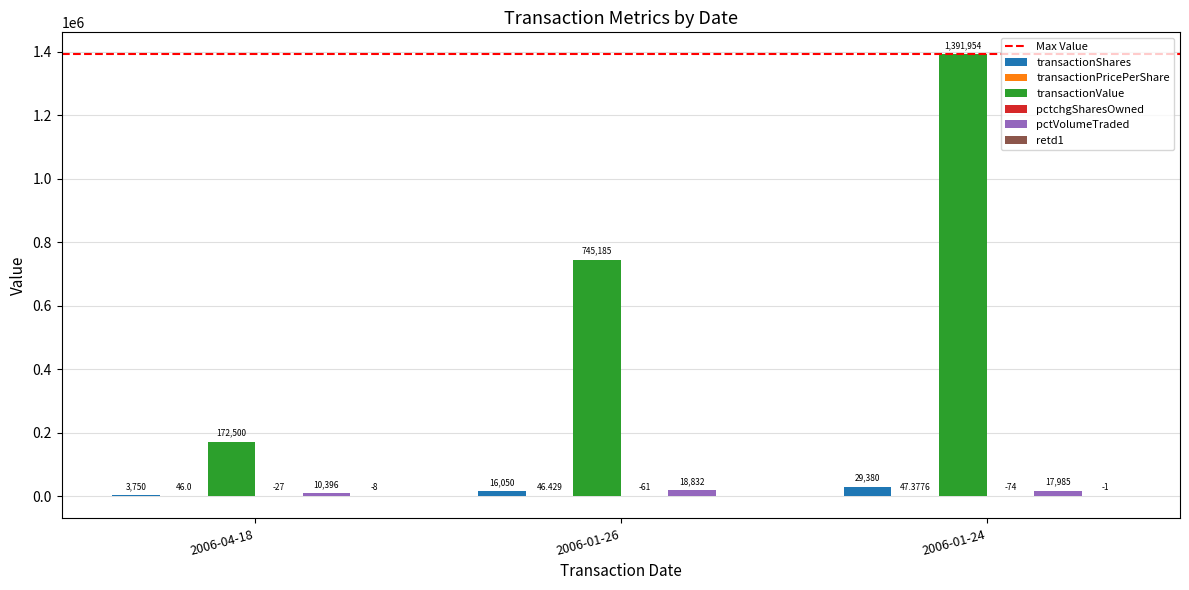

Between 2006-04-18 and 2006-01-26, which series saw the biggest shift?

transactionValue